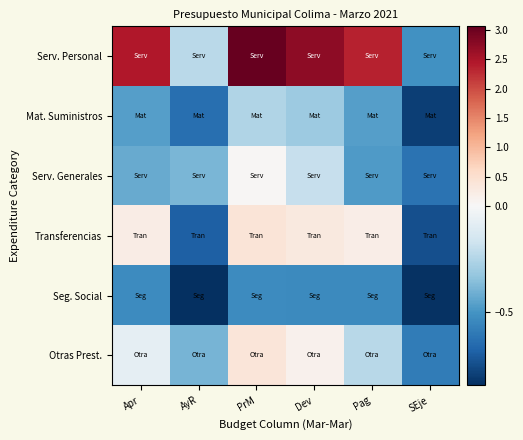

Reading left to right, transcribe all the data shown in this chart.

Serv. Personal: Apr=2.4	AyR=-0.2	PrM=3.1	Dev=2.7	Pag=2.4	SEje=-0.5
Mat. Suministros: Apr=-0.5	AyR=-0.6	PrM=-0.3	Dev=-0.3	Pag=-0.5	SEje=-0.8
Serv. Generales: Apr=-0.4	AyR=-0.4	PrM=0.0	Dev=-0.2	Pag=-0.5	SEje=-0.6
Transferencias: Apr=0.2	AyR=-0.7	PrM=0.4	Dev=0.3	Pag=0.2	SEje=-0.7
Seg. Social: Apr=-0.5	AyR=-0.8	PrM=-0.5	Dev=-0.5	Pag=-0.5	SEje=-0.8
Otras Prest.: Apr=-0.1	AyR=-0.4	PrM=0.4	Dev=0.1	Pag=-0.2	SEje=-0.6